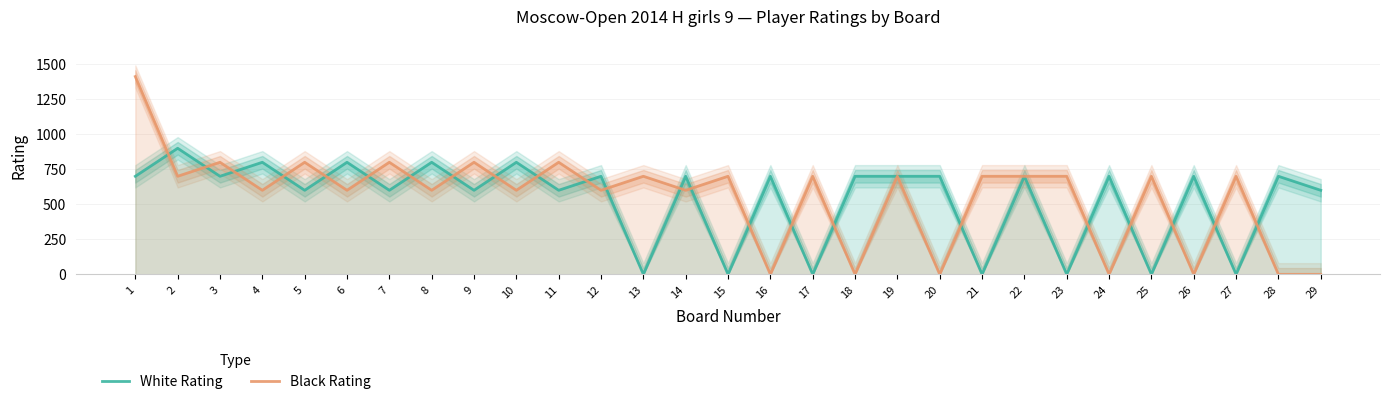

Rank the series by their average value, from highest to lowest.

Black Rating, White Rating